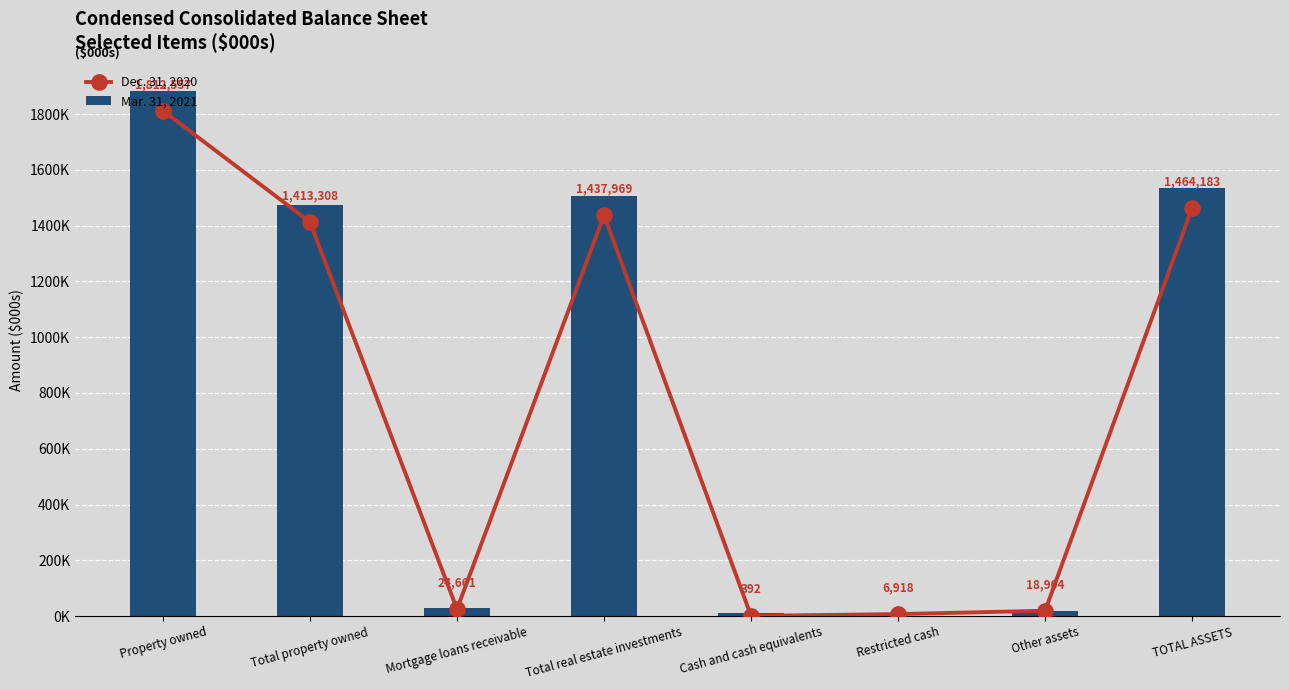

At TOTAL ASSETS, list the series in order from smallest to largest.

Dec. 31, 2020, Mar. 31, 2021